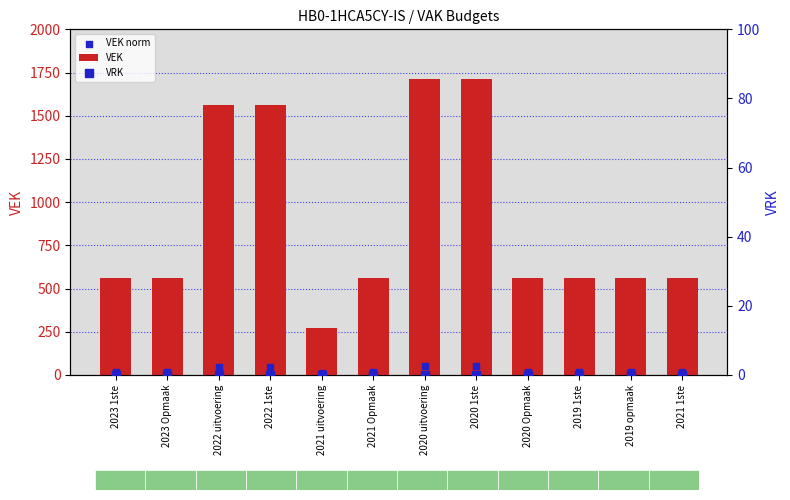

Which series has the largest total across all categories?

VEK